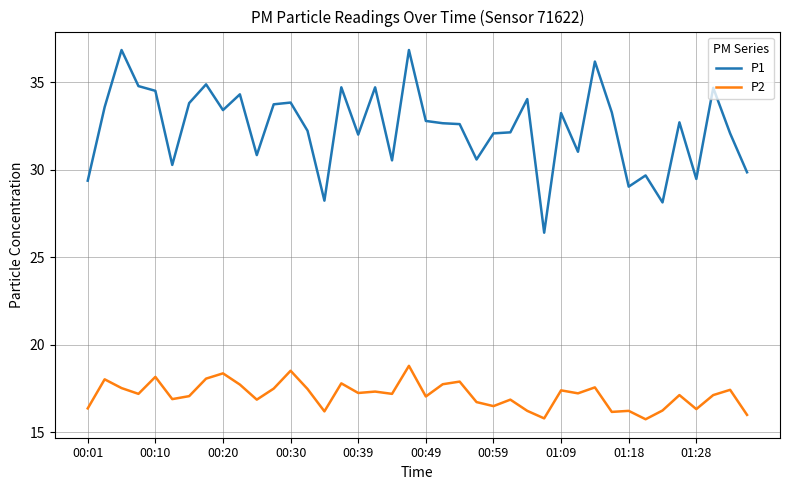

True or false: P2 and P1 intersect in this chart.

False